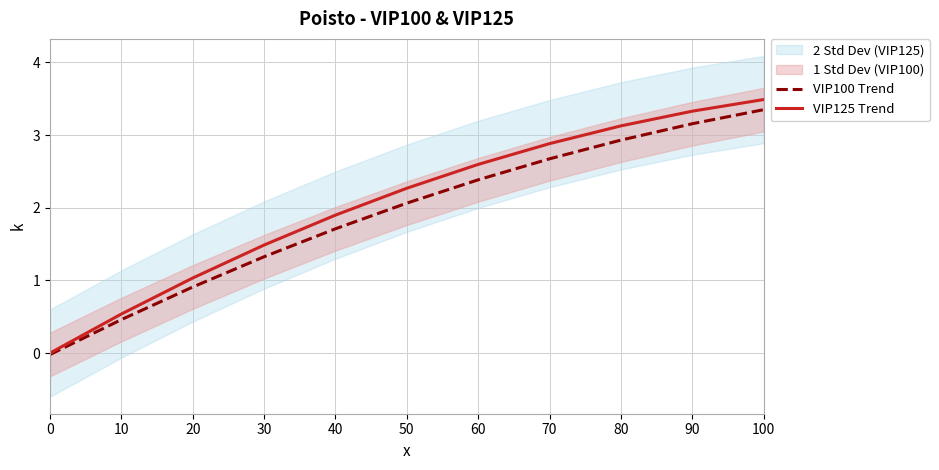

Is this an area chart (filled region under the line)?

No